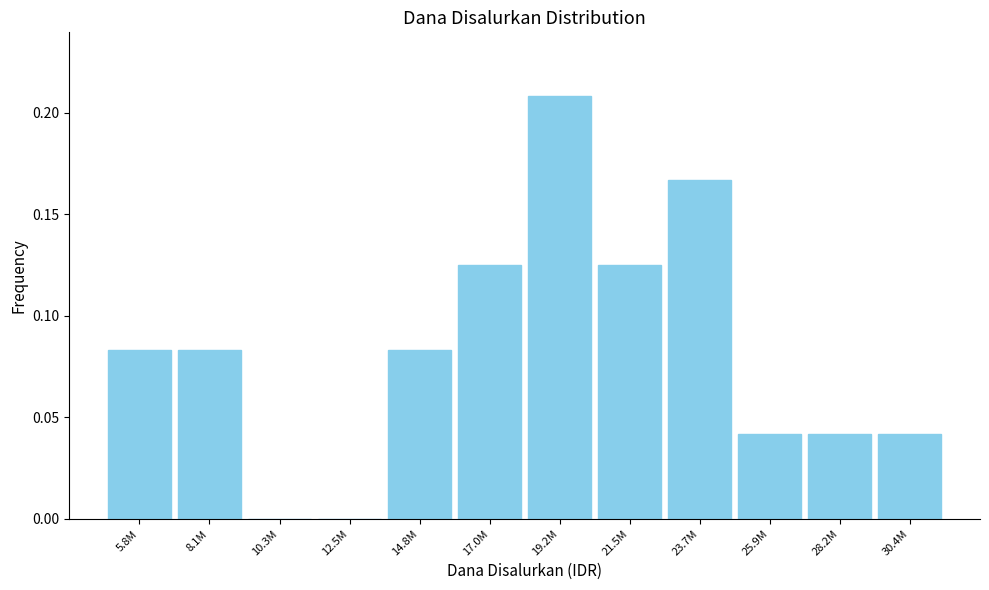

Which category has the highest value across all series?

19.2M